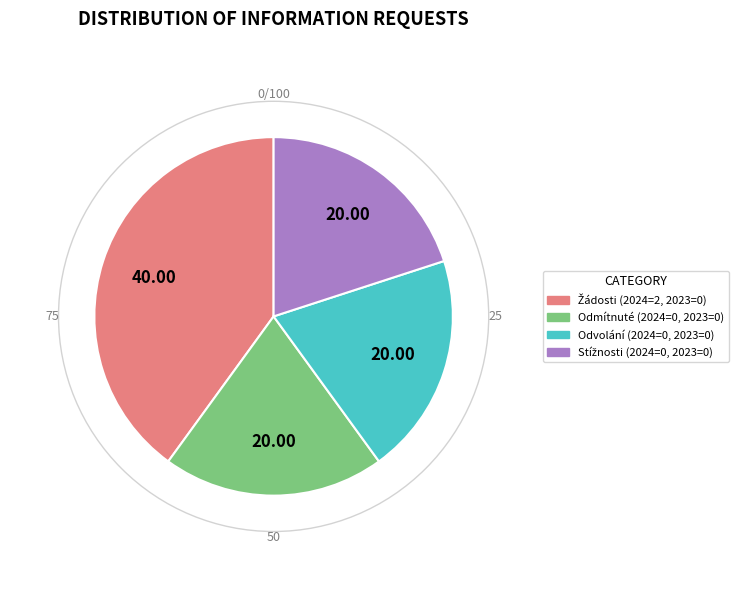

How many slices are in this pie chart?

4